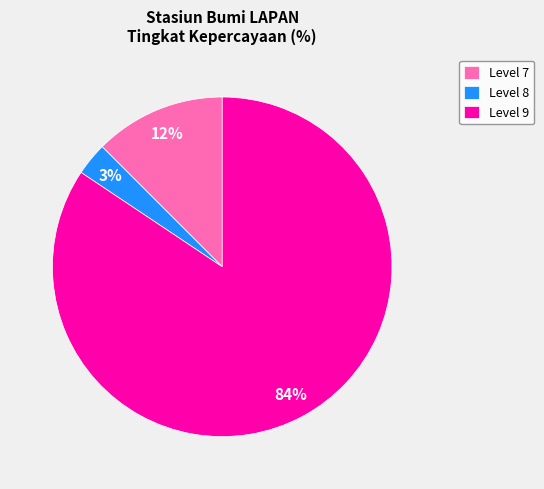

How many segments does this pie chart have?

3